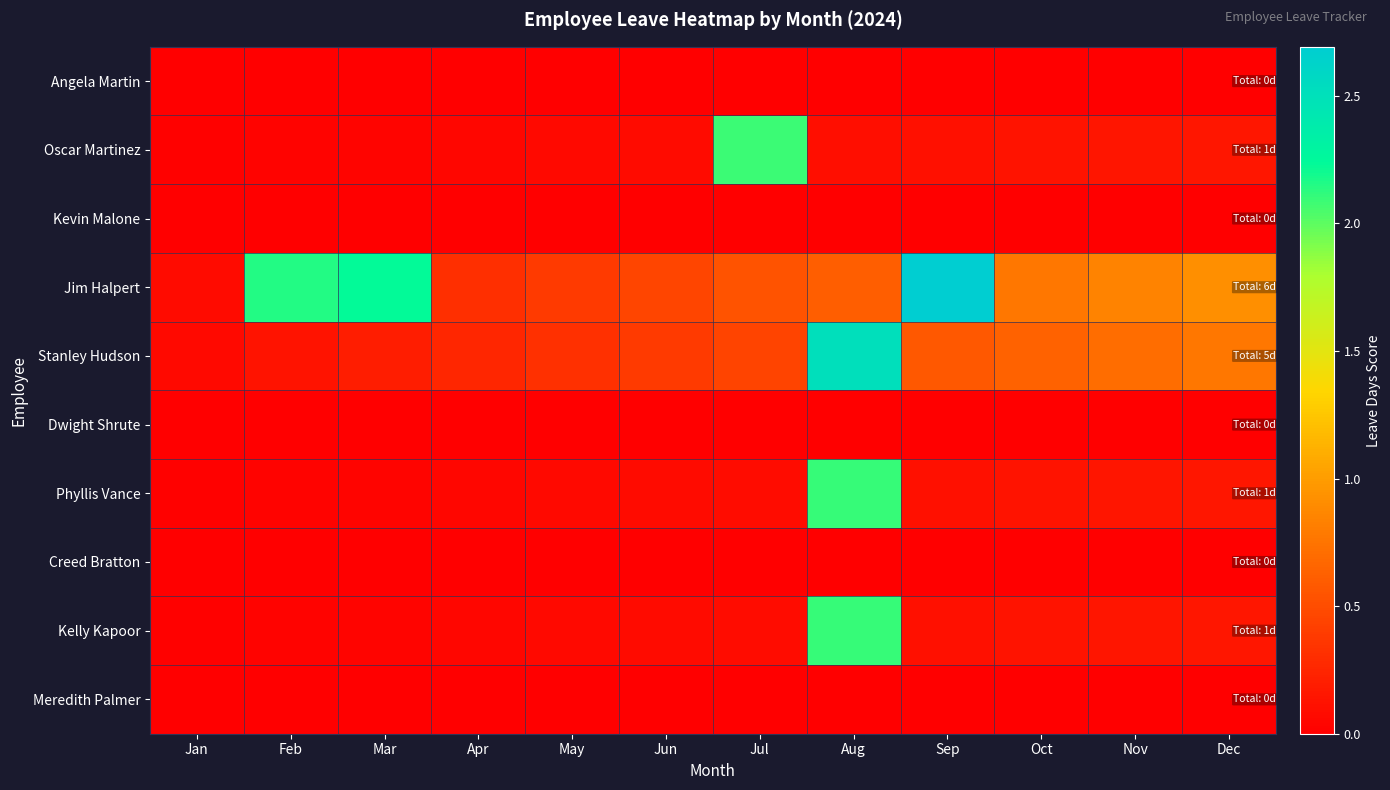

Reading left to right, what are all the values shown in this chart?

Angela Martin: Jan=0.0	Feb=0.0	Mar=0.0	Apr=0.0	May=0.0	Jun=0.0	Jul=0.0	Aug=0.0	Sep=0.0	Oct=0.0	Nov=0.0	Dec=0.0
Oscar Martinez: Jan=0.0	Feb=0.0	Mar=0.0	Apr=0.1	May=0.1	Jun=0.1	Jul=2.1	Aug=0.1	Sep=0.1	Oct=0.1	Nov=0.1	Dec=0.2
Kevin Malone: Jan=0.0	Feb=0.0	Mar=0.0	Apr=0.0	May=0.0	Jun=0.0	Jul=0.0	Aug=0.0	Sep=0.0	Oct=0.0	Nov=0.0	Dec=0.0
Jim Halpert: Jan=0.1	Feb=2.2	Mar=2.2	Apr=0.3	May=0.4	Jun=0.5	Jul=0.5	Aug=0.6	Sep=2.7	Oct=0.8	Nov=0.8	Dec=0.9
Stanley Hudson: Jan=0.1	Feb=0.1	Mar=0.2	Apr=0.3	May=0.3	Jun=0.4	Jul=0.4	Aug=2.5	Sep=0.6	Oct=0.6	Nov=0.7	Dec=0.8
Dwight Shrute: Jan=0.0	Feb=0.0	Mar=0.0	Apr=0.0	May=0.0	Jun=0.0	Jul=0.0	Aug=0.0	Sep=0.0	Oct=0.0	Nov=0.0	Dec=0.0
Phyllis Vance: Jan=0.0	Feb=0.0	Mar=0.0	Apr=0.1	May=0.1	Jun=0.1	Jul=0.1	Aug=2.1	Sep=0.1	Oct=0.1	Nov=0.1	Dec=0.2
Creed Bratton: Jan=0.0	Feb=0.0	Mar=0.0	Apr=0.0	May=0.0	Jun=0.0	Jul=0.0	Aug=0.0	Sep=0.0	Oct=0.0	Nov=0.0	Dec=0.0
Kelly Kapoor: Jan=0.0	Feb=0.0	Mar=0.0	Apr=0.1	May=0.1	Jun=0.1	Jul=0.1	Aug=2.1	Sep=0.1	Oct=0.1	Nov=0.1	Dec=0.2
Meredith Palmer: Jan=0.0	Feb=0.0	Mar=0.0	Apr=0.0	May=0.0	Jun=0.0	Jul=0.0	Aug=0.0	Sep=0.0	Oct=0.0	Nov=0.0	Dec=0.0